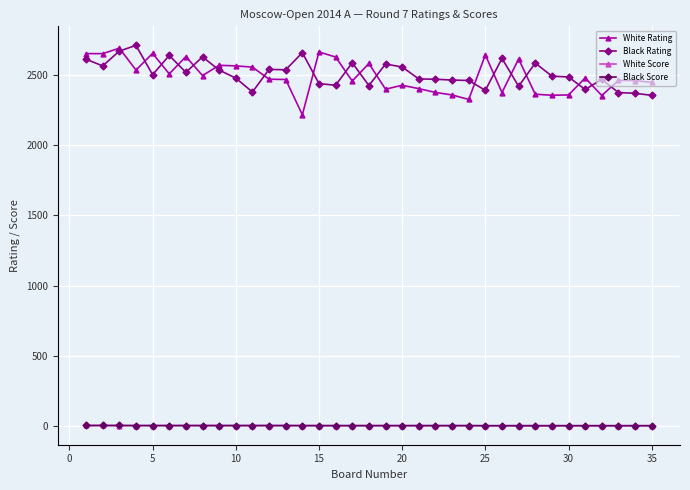

Count the White Score values in the range 3 to 4.

21